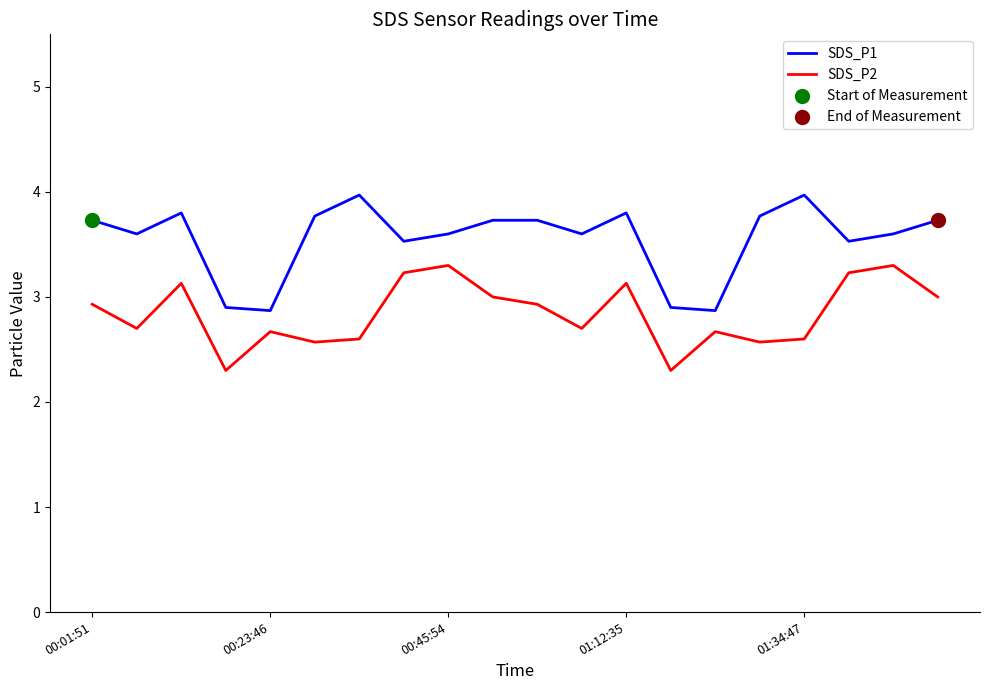

What is the difference between the maximum and minimum values in the SDS_P2 series?

1.0